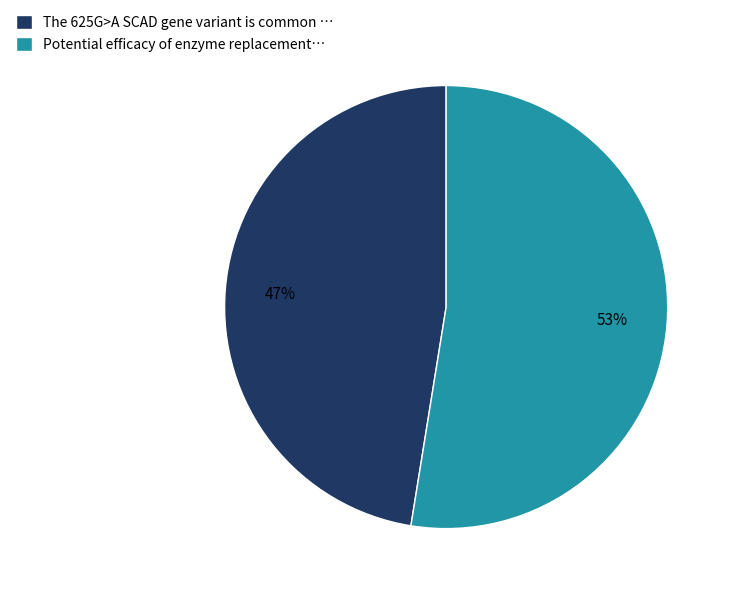

To the nearest percent, what is the average slice percentage?

50%